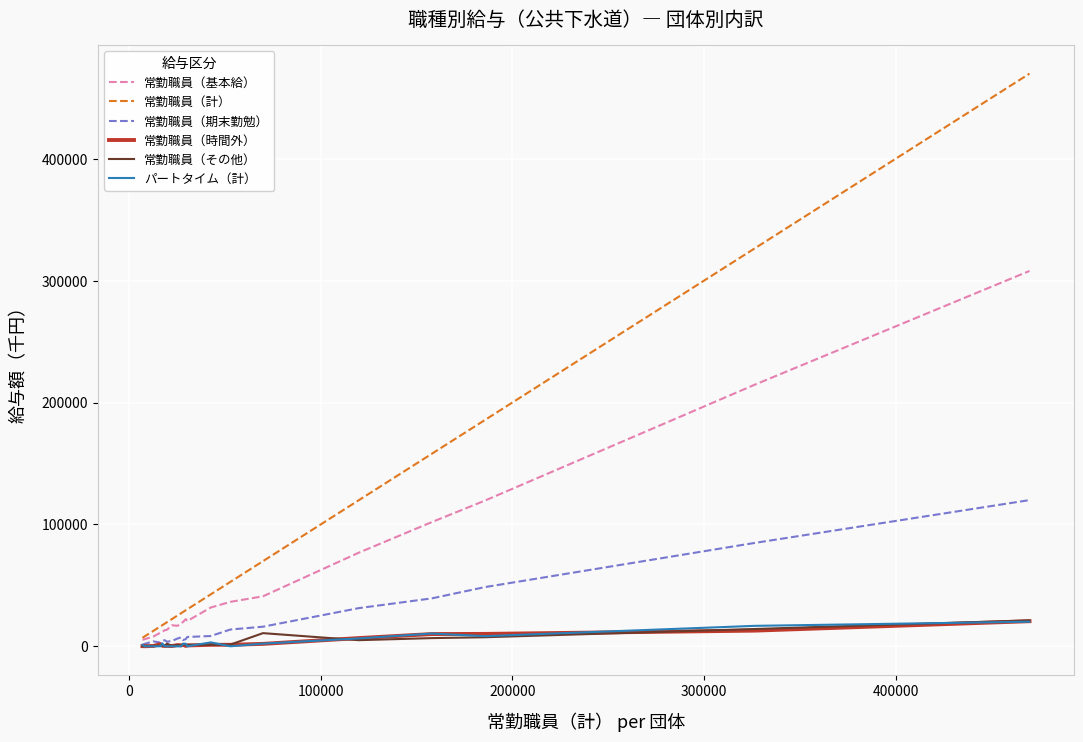

How many lines are shown in the chart?

6